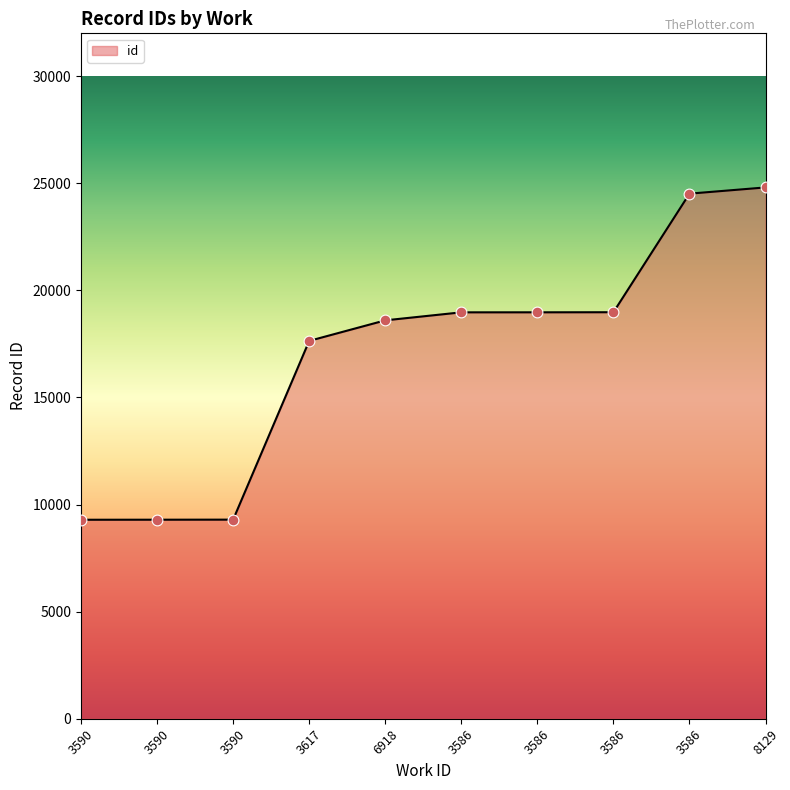

What is the change in value from 3617 to 3586?

+1338